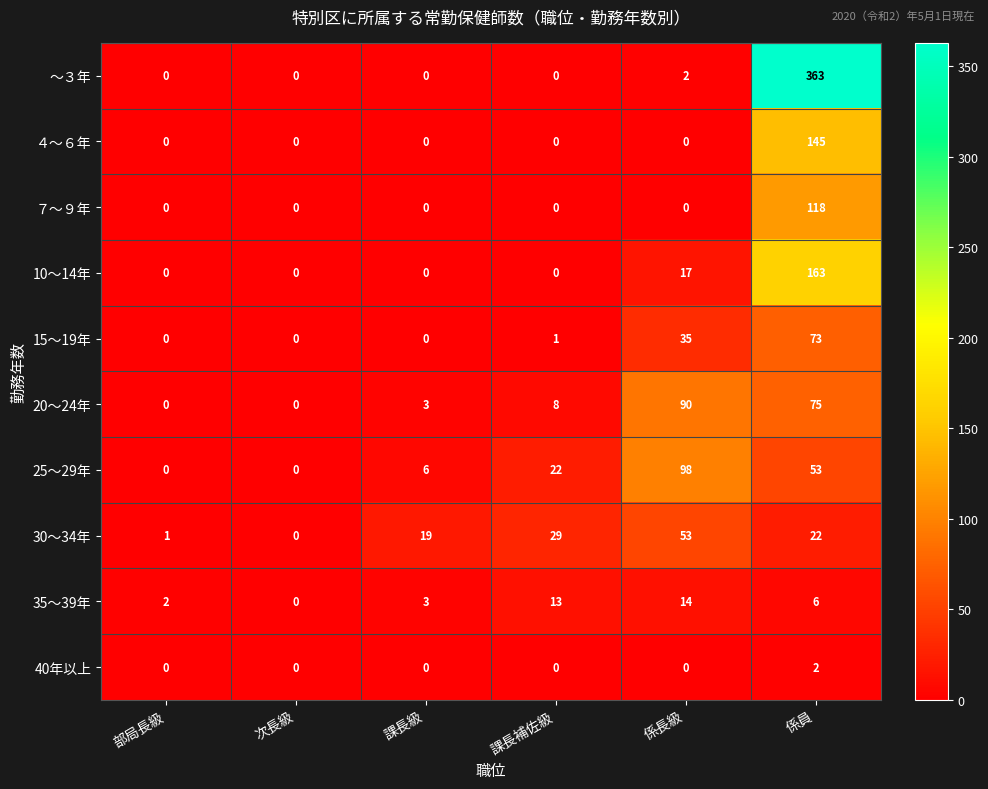

How many data points in 15～19年 are less than 1?

3